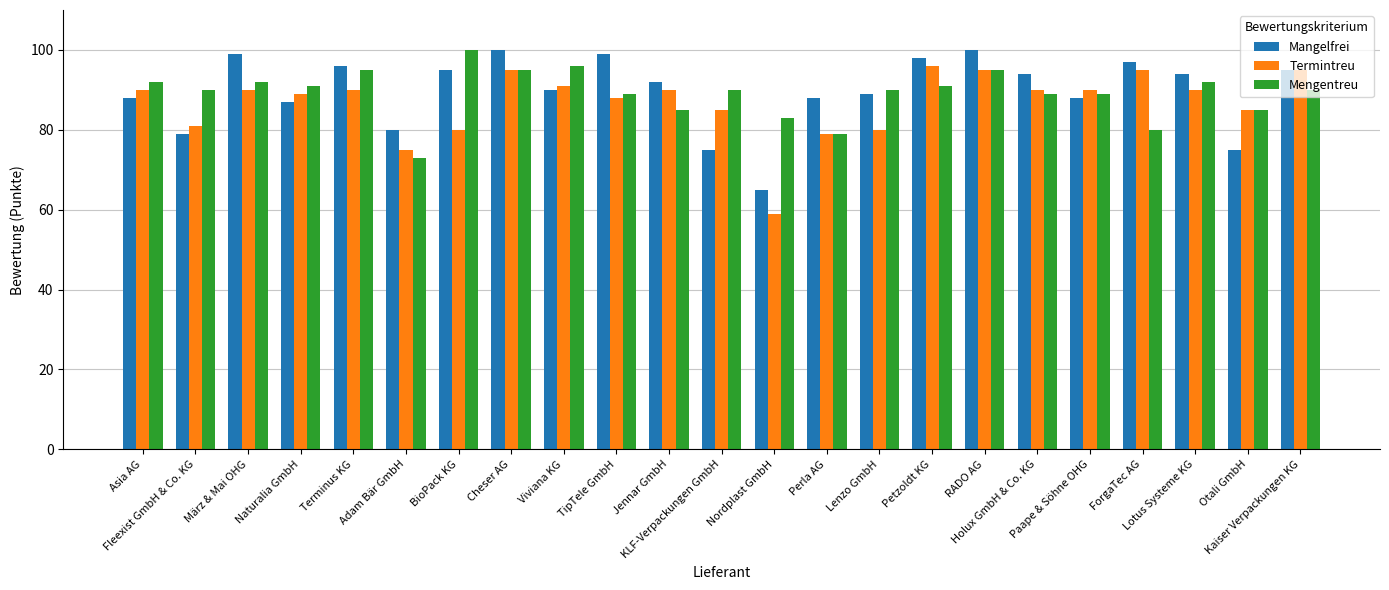

At which label does Termintreu reach its peak?

Petzoldt KG